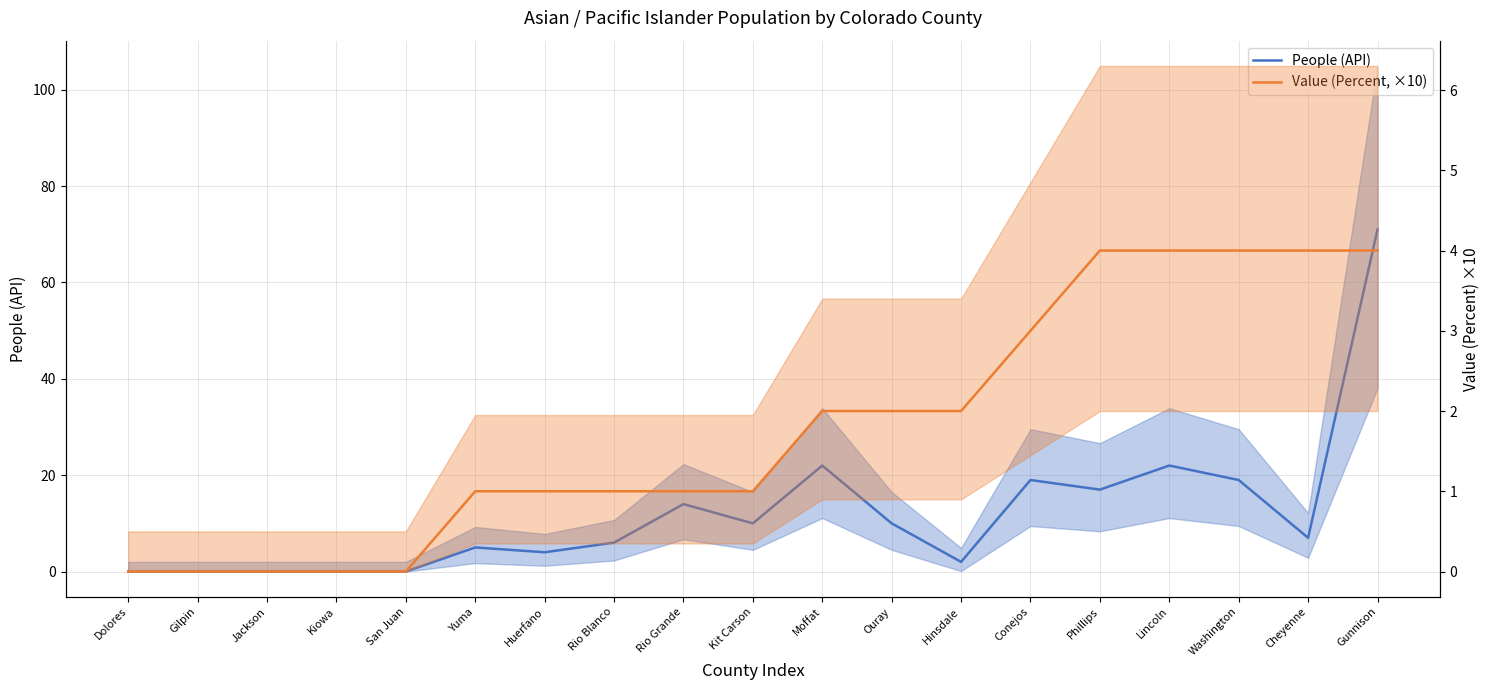

List the series in order of their peak value, highest first.

People (API), Value (Percent, ×10)